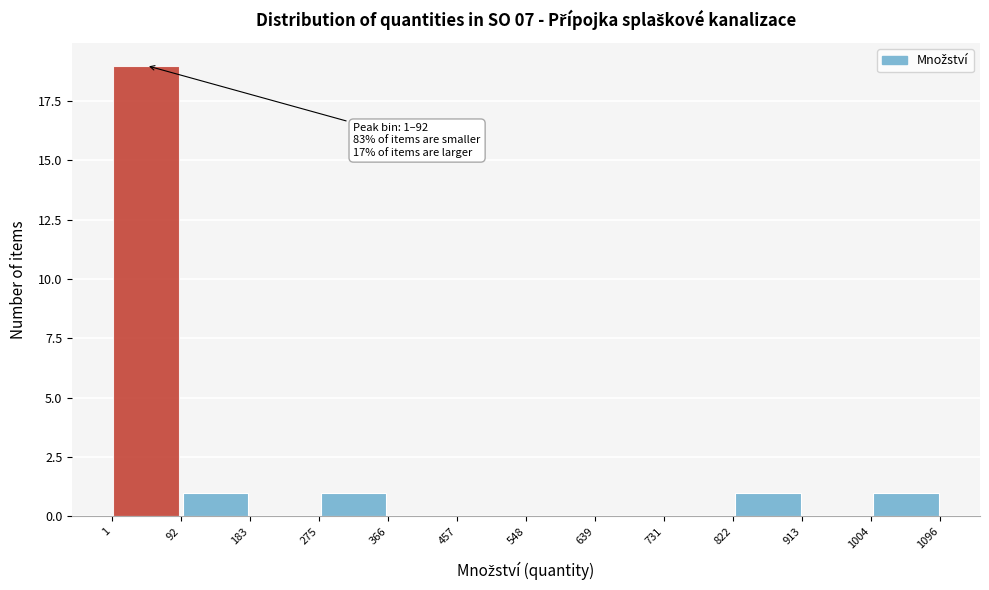

Over which range of the x-axis is the bar tallest?

1 to 92